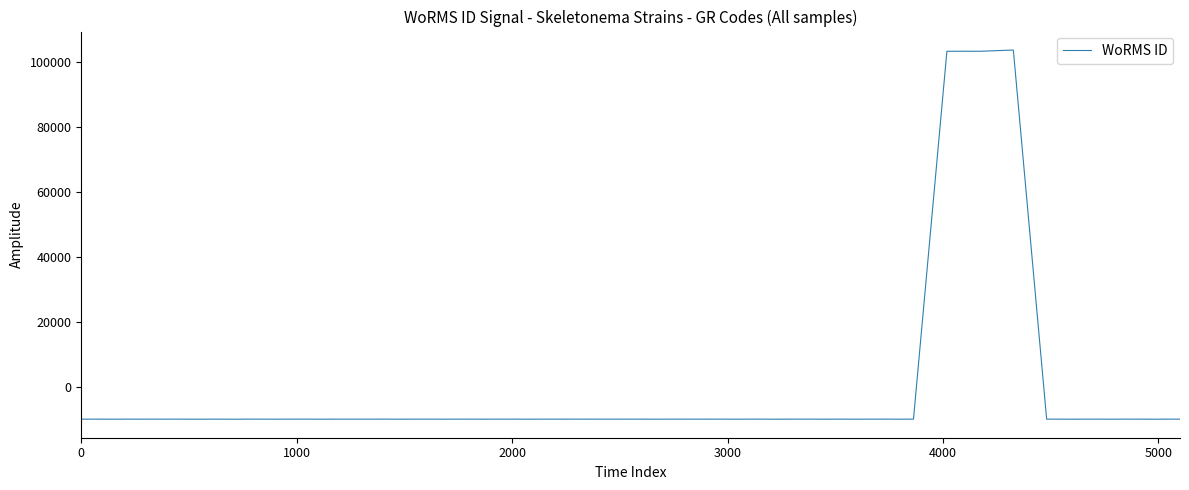

How many lines are shown in the chart?

1